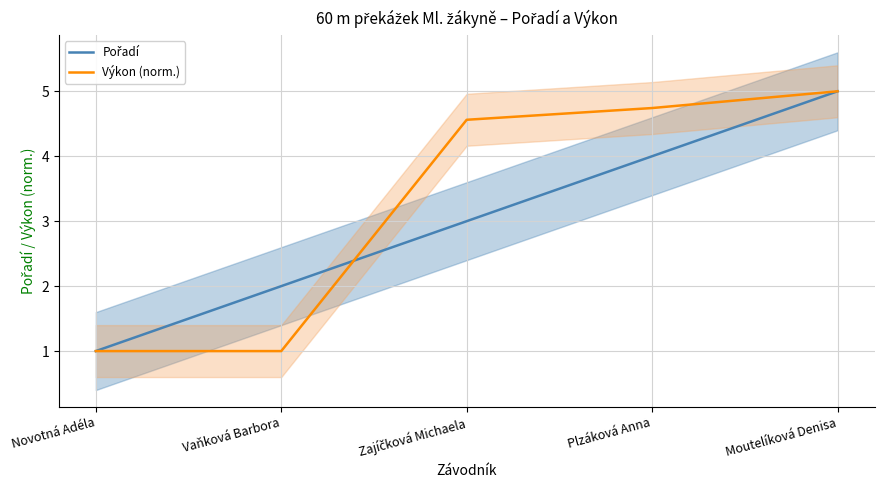

How many categories are shown in the chart?

5